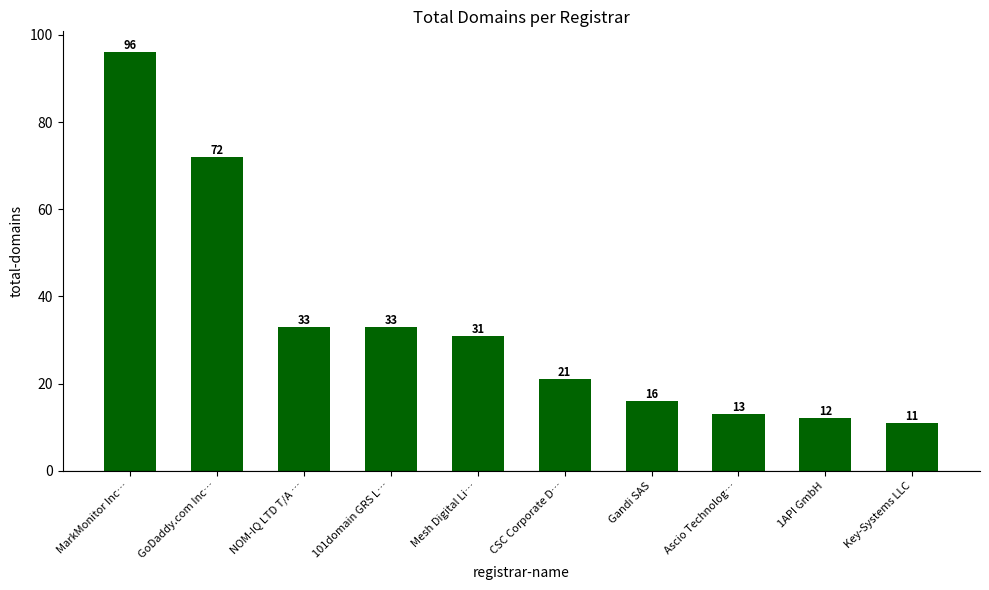

Approximately how many times larger is the value at MarkMonitor Inc… compared to 101domain GRS L…?

2.9